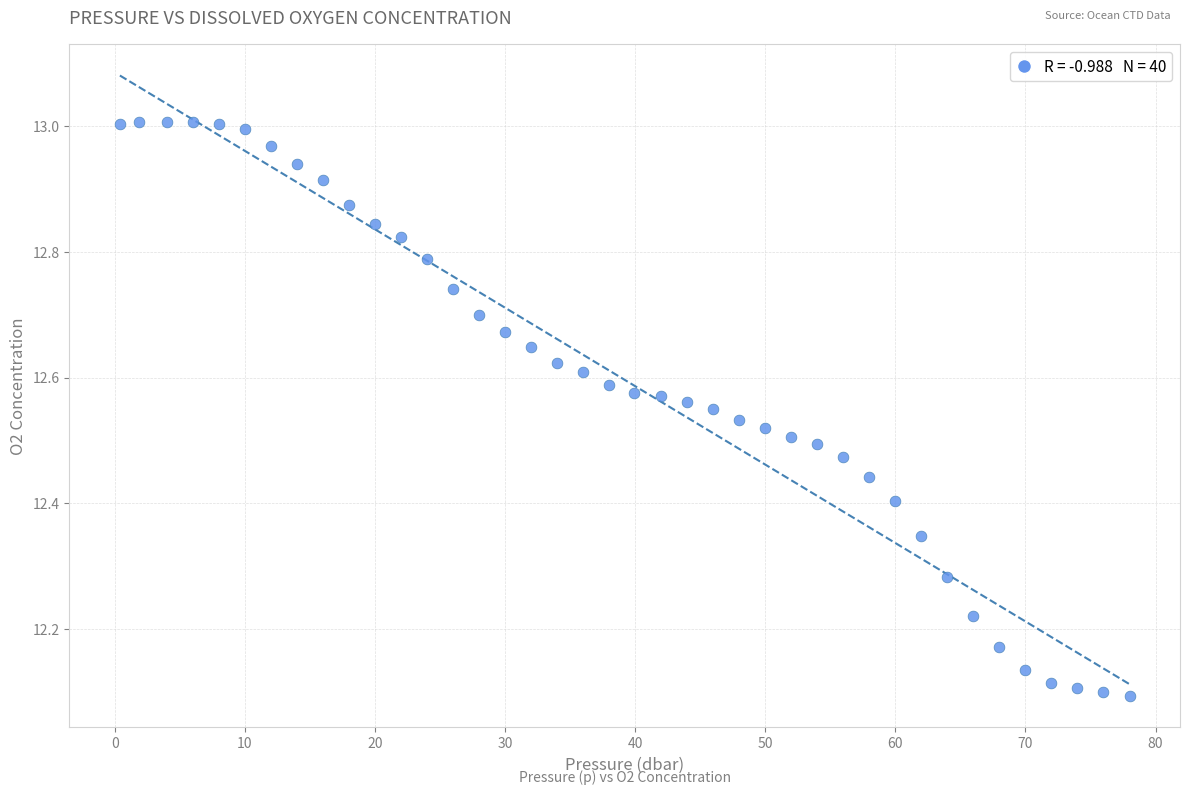

What is the range of X values (max minus min)?

77.6